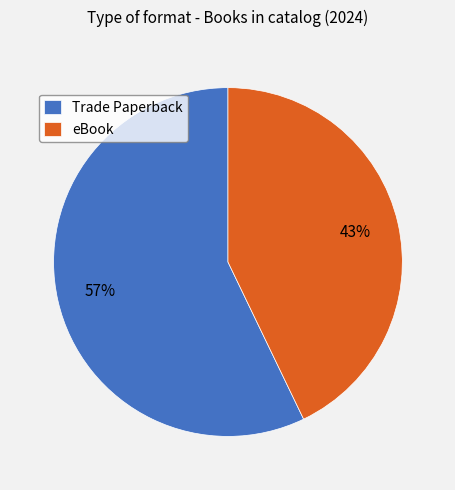

Does Trade Paperback represent more than half of the total?

Yes